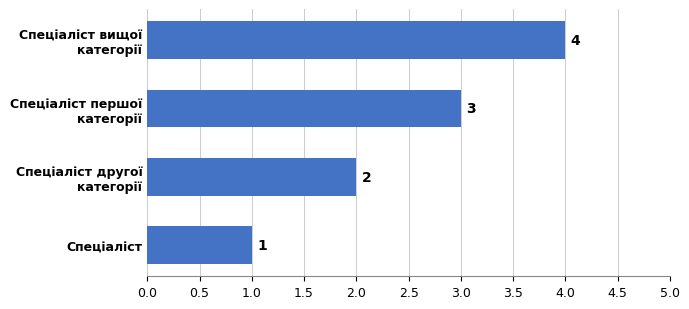

Count the values in the range 2 to 4.

3